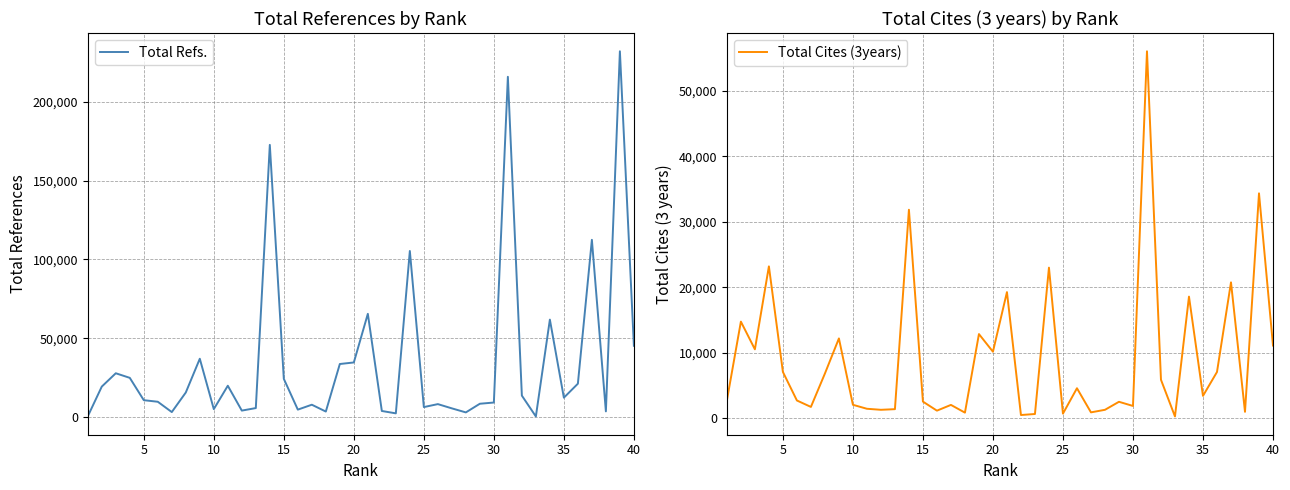

Which series ends up on top after the final intersection of Total Cites (3years) and Total Refs.?

Total Refs.